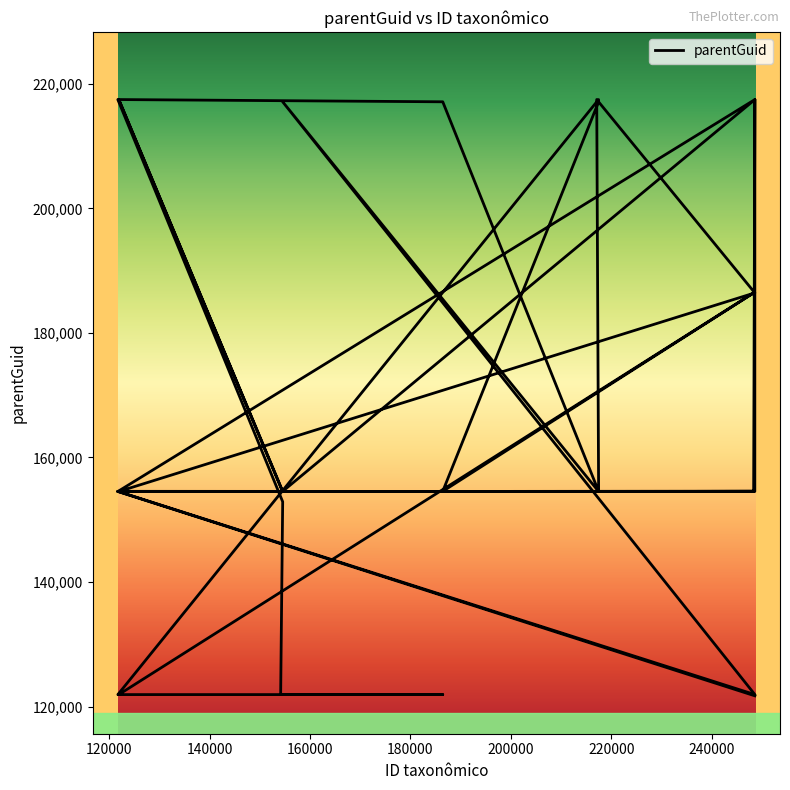

How many data points are less than 154529?

15